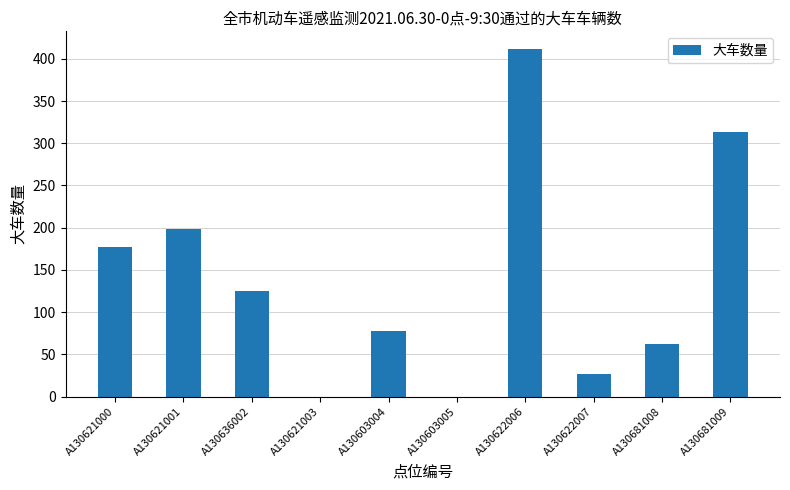

How many series are shown in this chart?

1